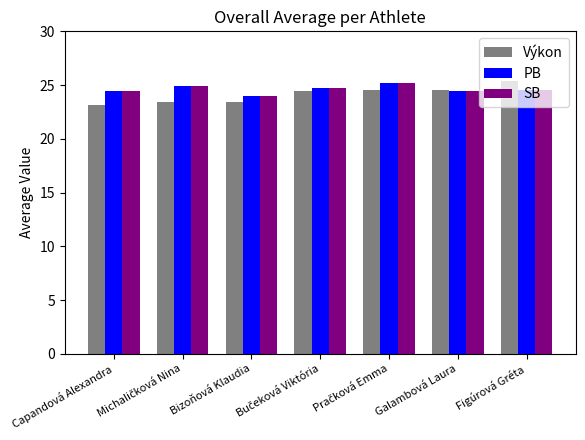

What is the difference between the maximum and minimum values in the Výkon series?

2.2